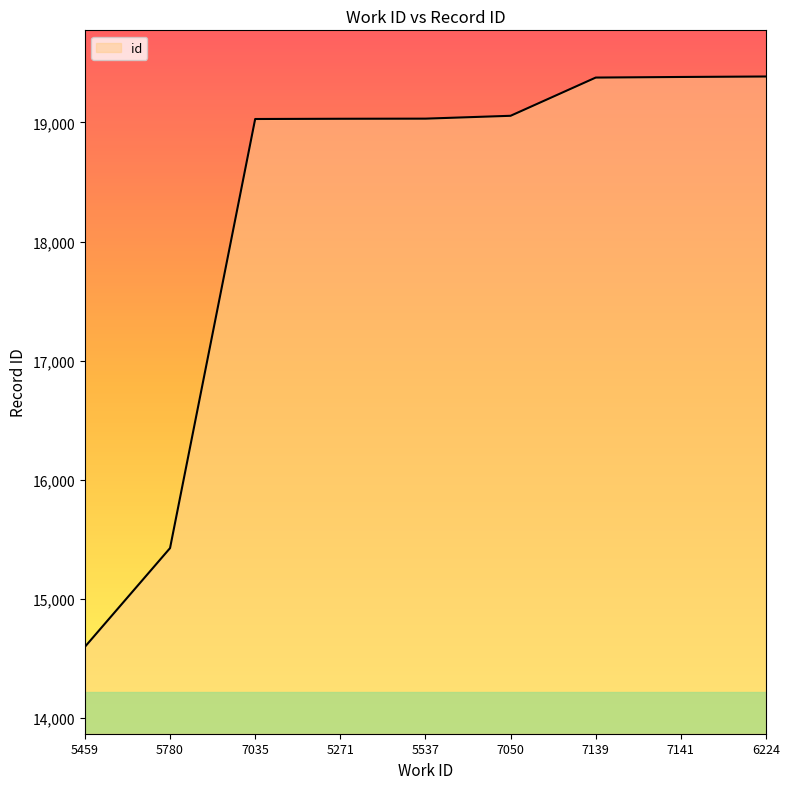

What is the change in value from 7050 to 6224?

+330